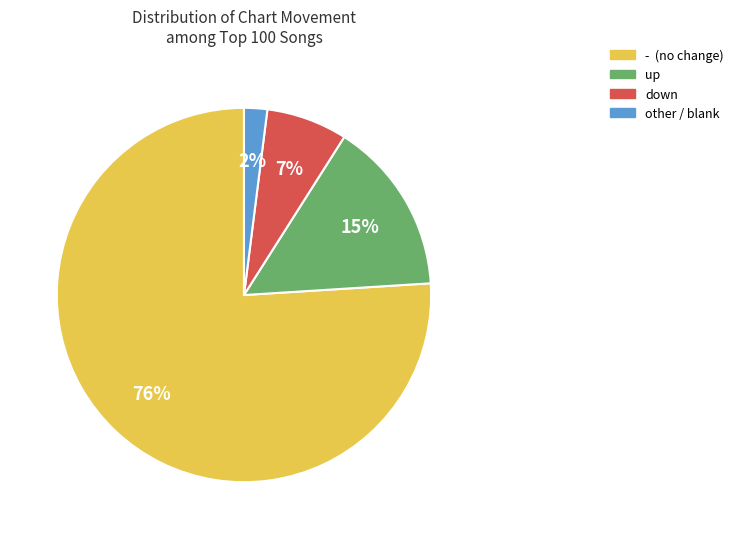

Rank the categories by value from highest to lowest.

-, up, down, other